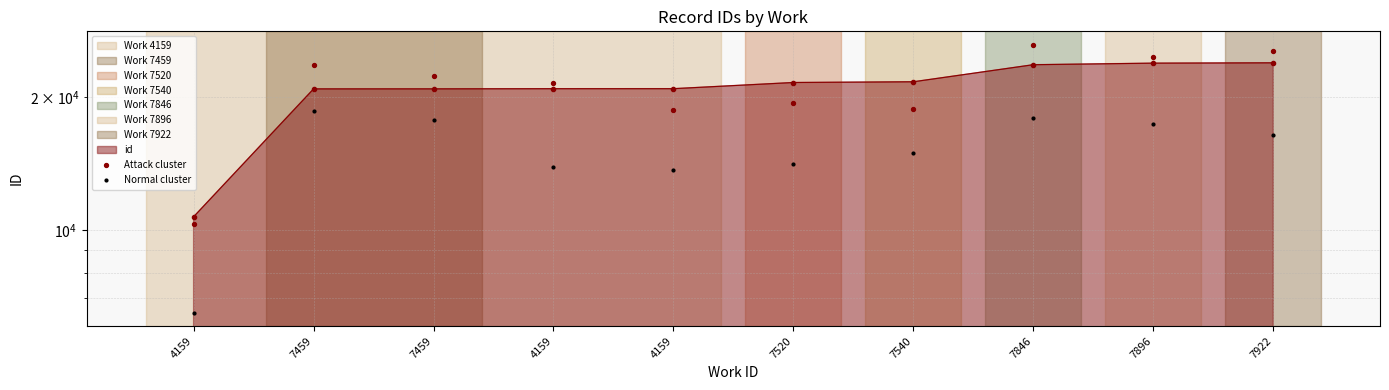

Which series contains the highest Y value?

Attack cluster